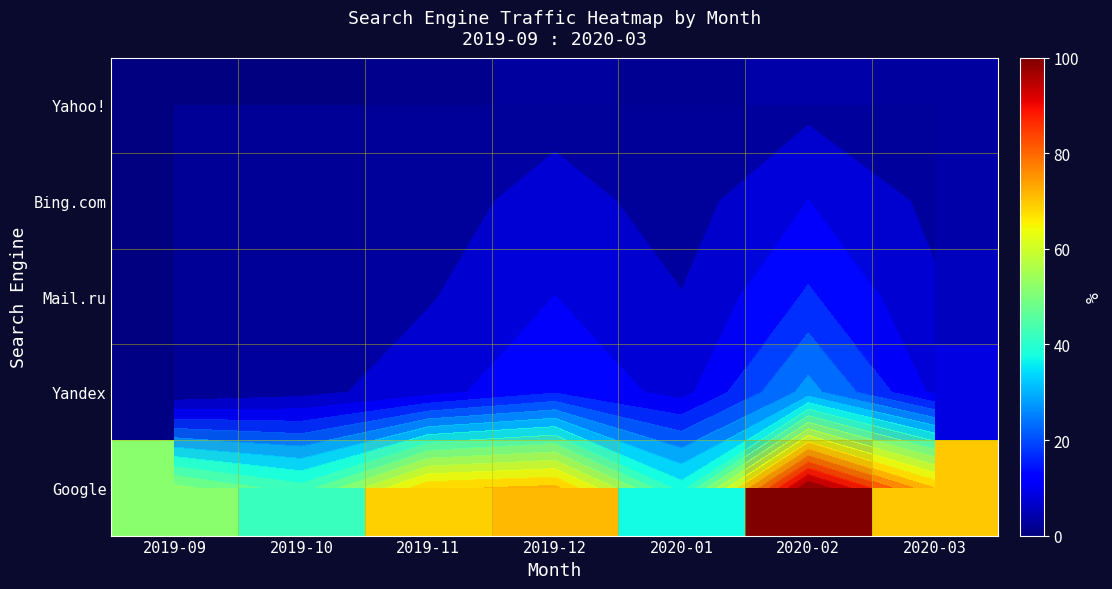

Which has a higher value, 2019-12 or 2019-11?

2019-12